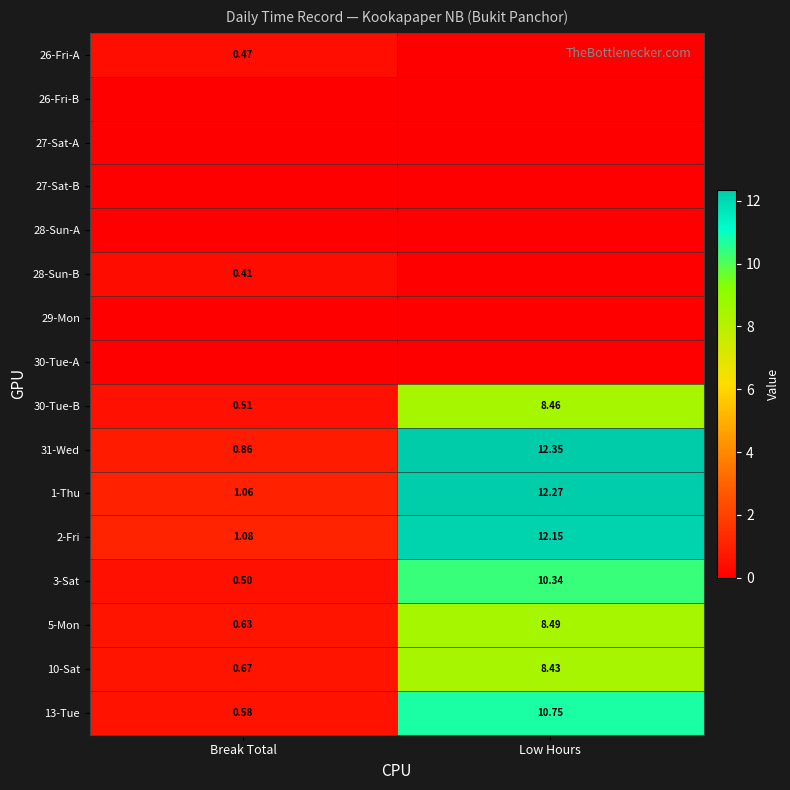

True or false: 10-Sat has a value of 8.4 at Low Hours.

True